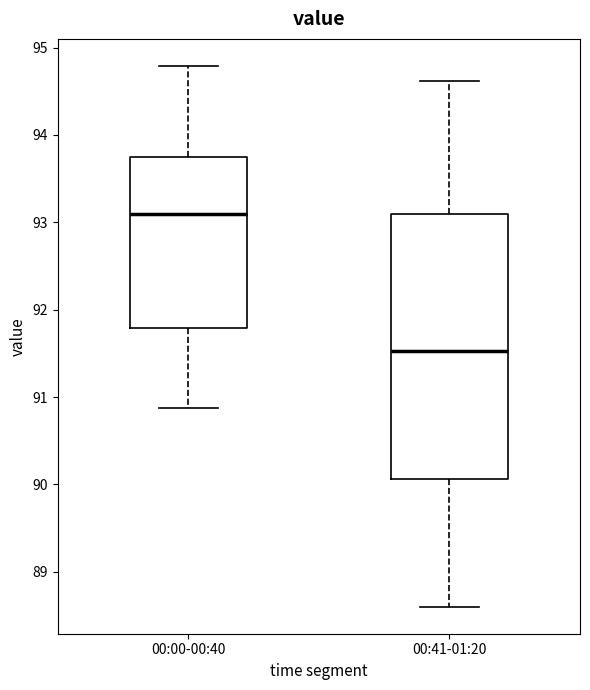

Which box's median line is the lowest?

00:41-01:20